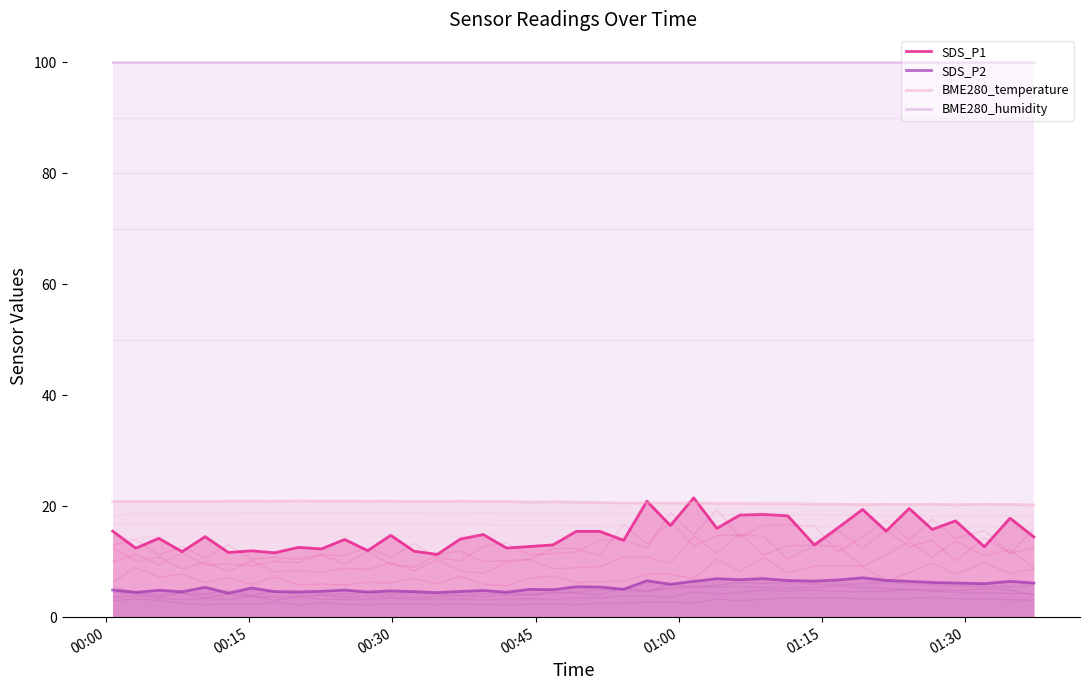

True or false: BME280_humidity and SDS_P1 cross at least once.

False